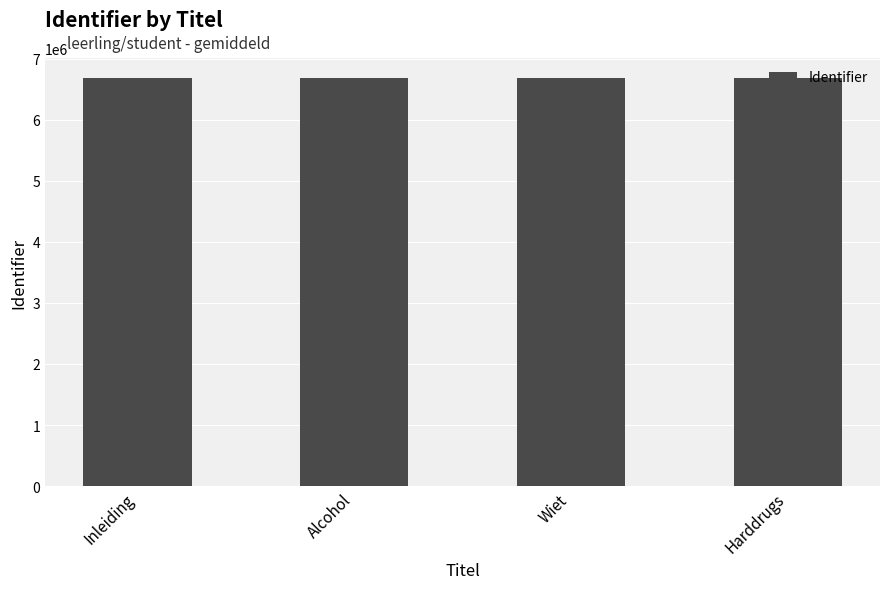

The chart shows a value of 6681048 at Harddrugs. True or false?

True